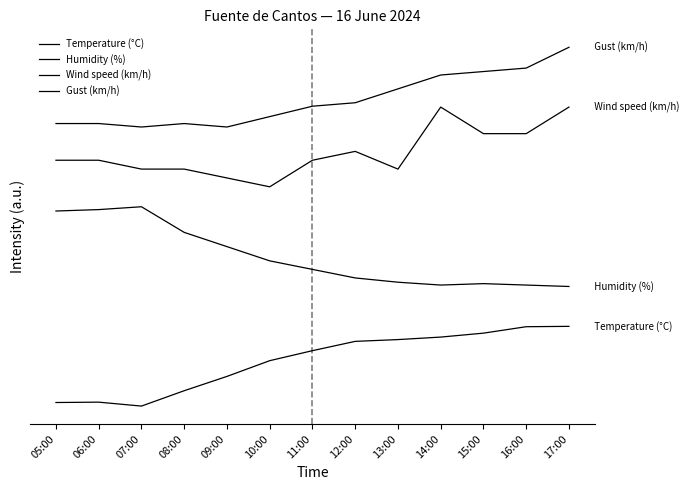

Which series has the largest total across all categories?

Gust (km/h)